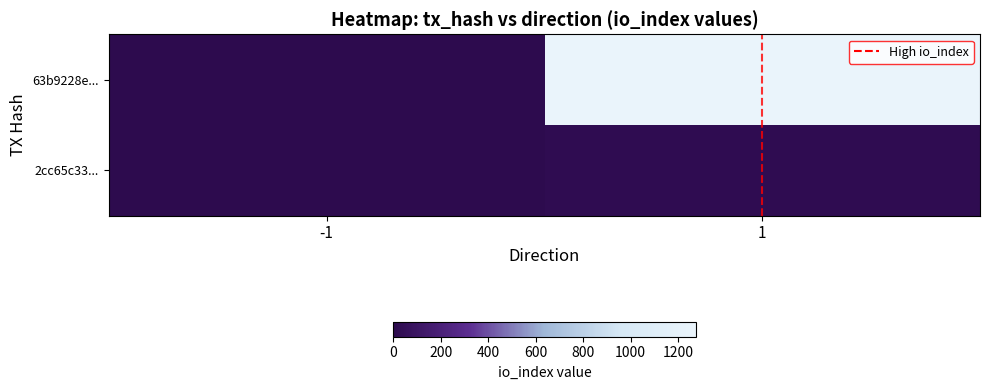

Between -1 and 1, which series saw the biggest shift?

63b9228e...